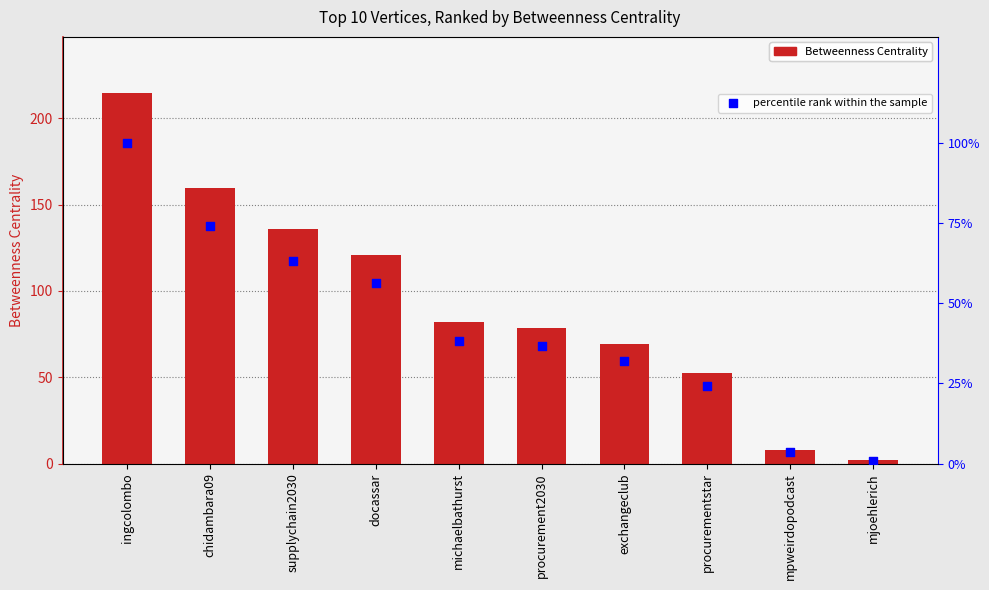

Which series has the largest total across all categories?

Betweenness Centrality